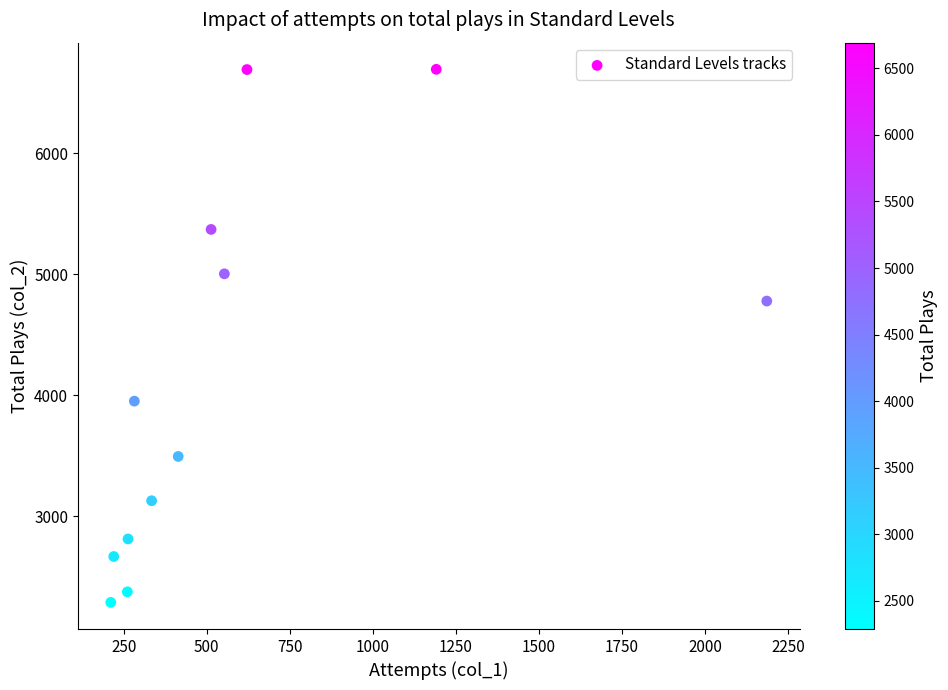

What is the average X value?

587